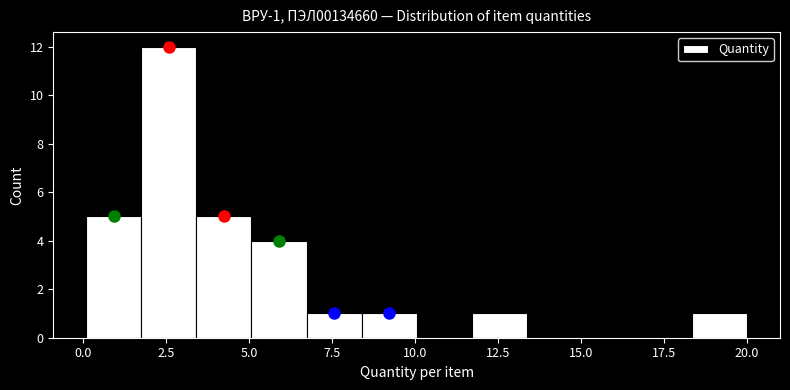

Read against the x-axis, roughly where is the centre of the tallest bar?

2.5